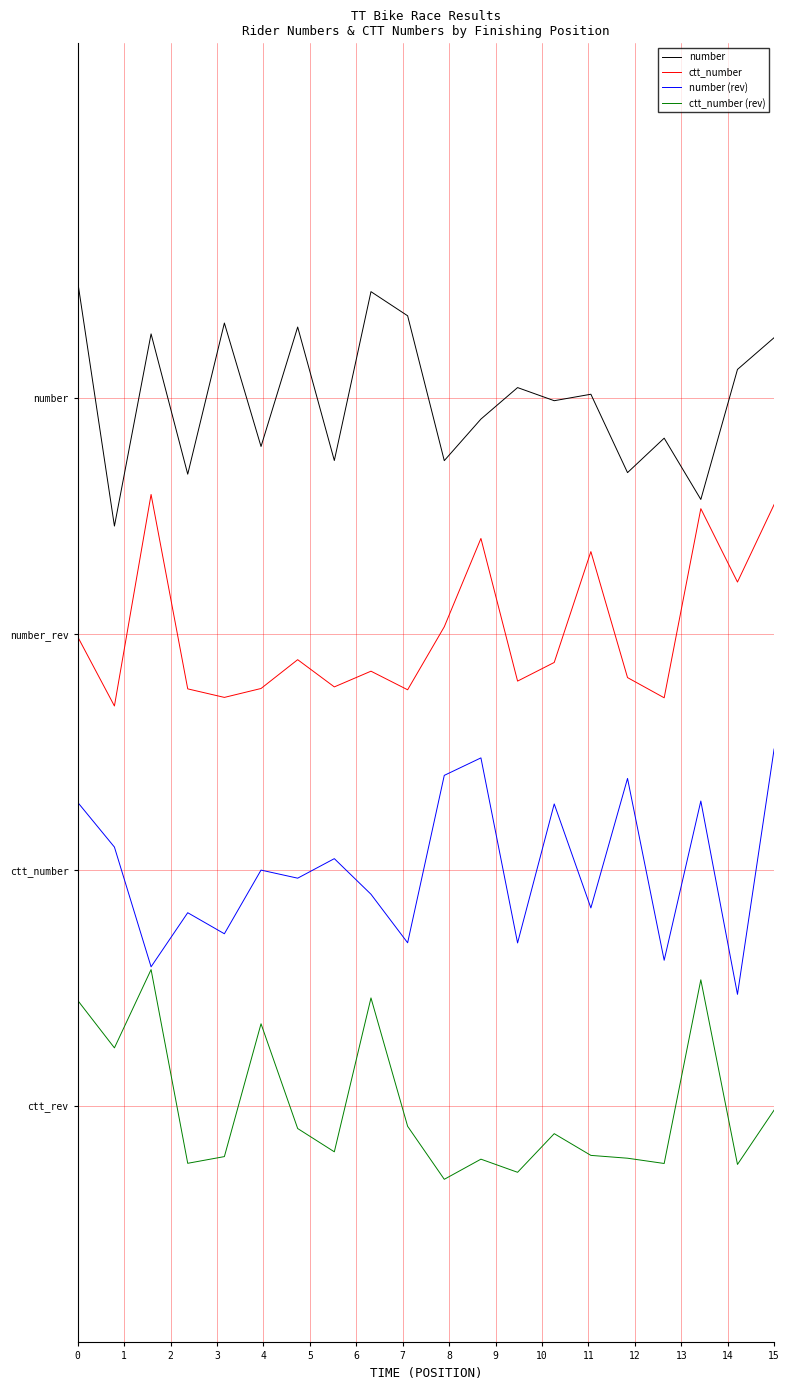

Is this an area chart (filled region under the line)?

No